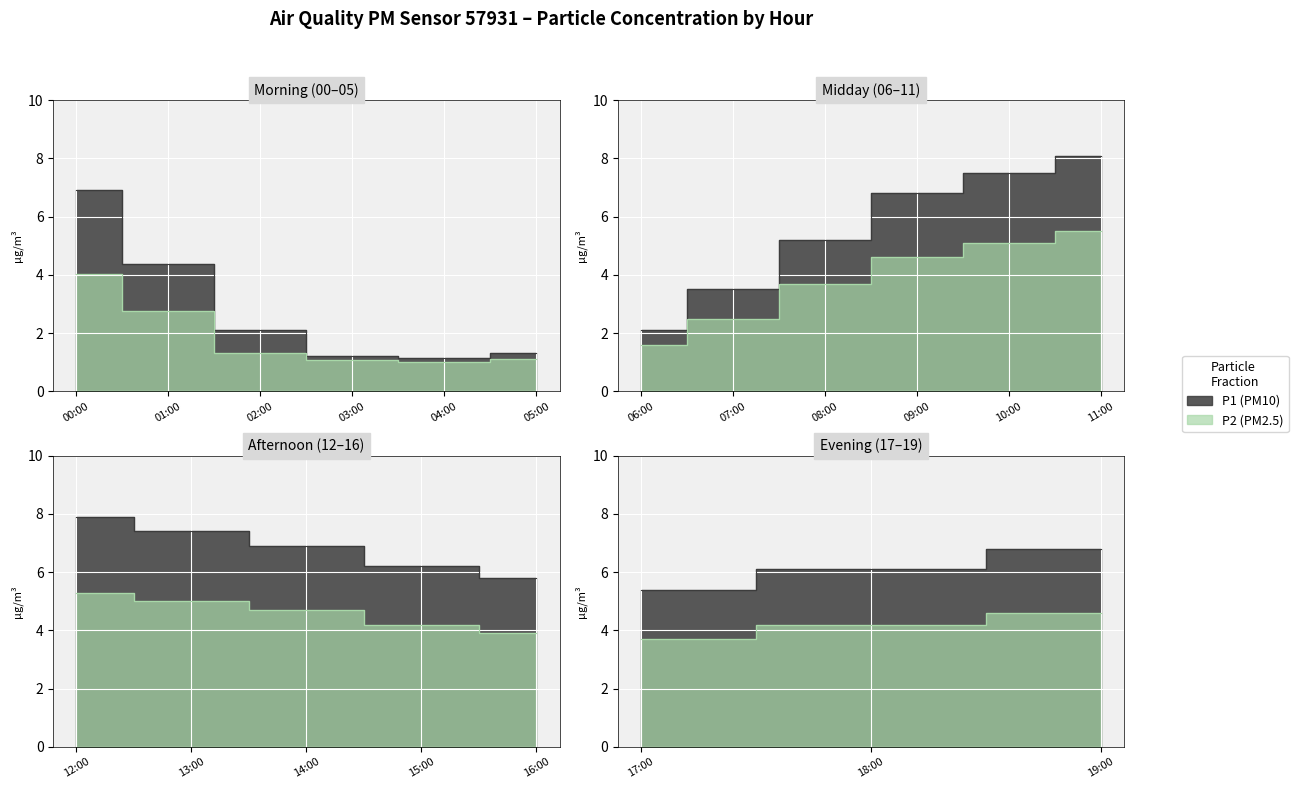

What are all the series names shown in the legend?

P1, P2